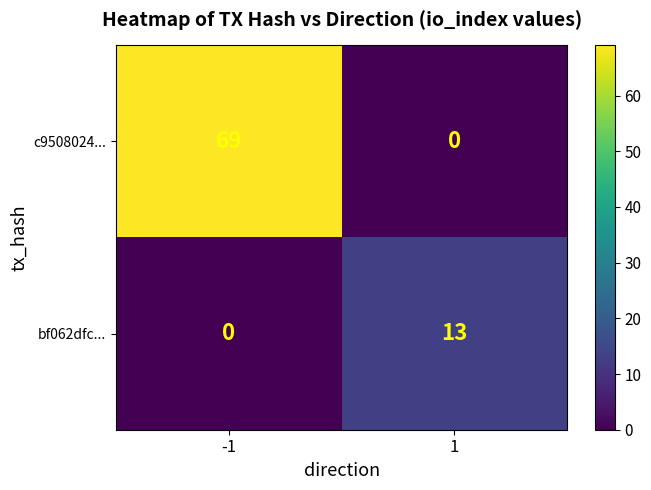

What is the total value across all series at 1?

13